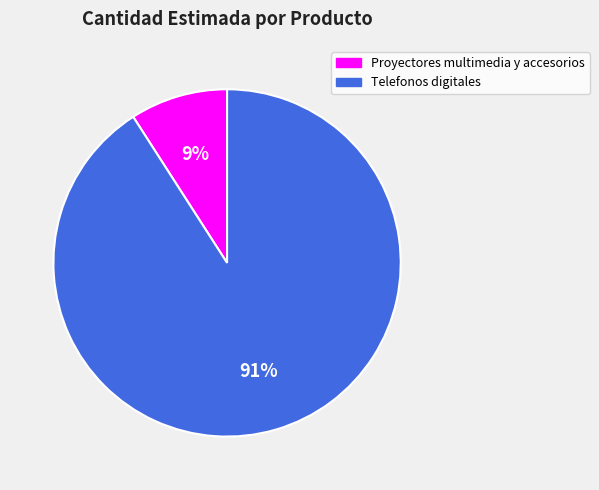

Is it true that Telefonos digitales is 85% of the pie?

False